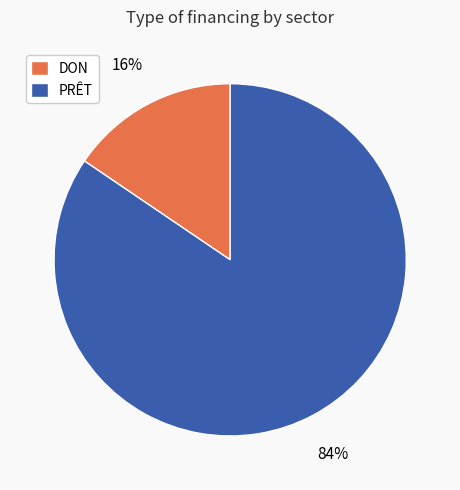

To the nearest percent, what percentage of the pie is PRÊT?

84%